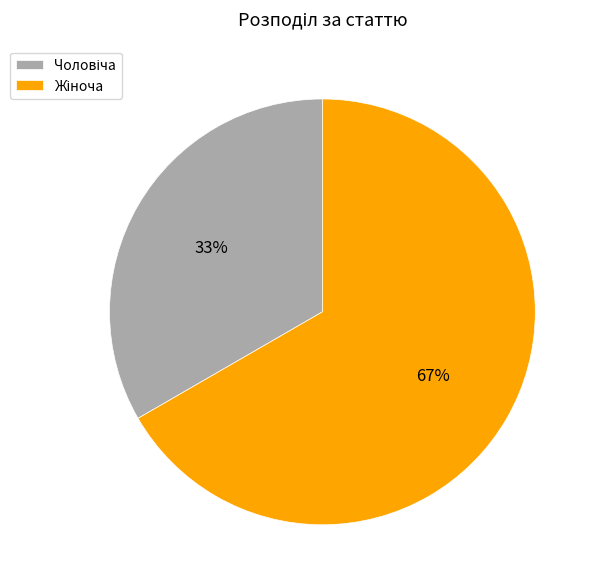

Is there a majority slice in this chart?

Yes